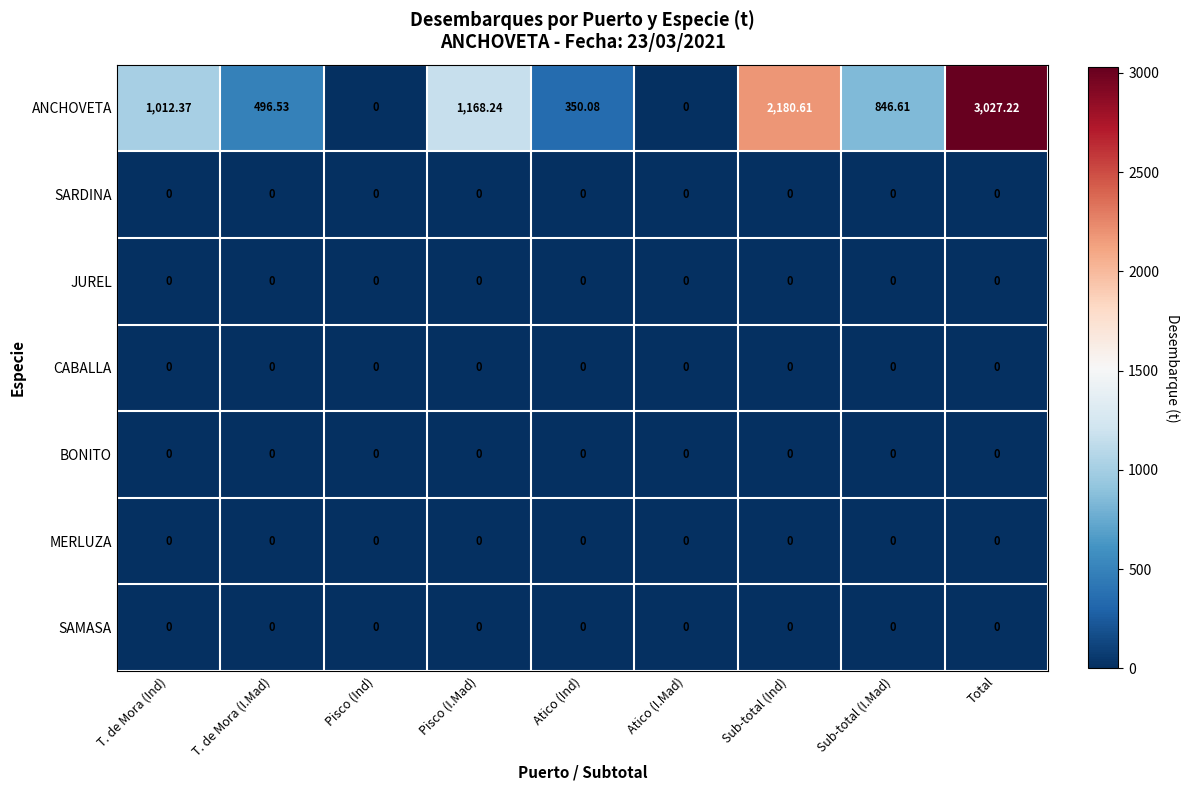

Which series has the widest spread of values?

ANCHOVETA